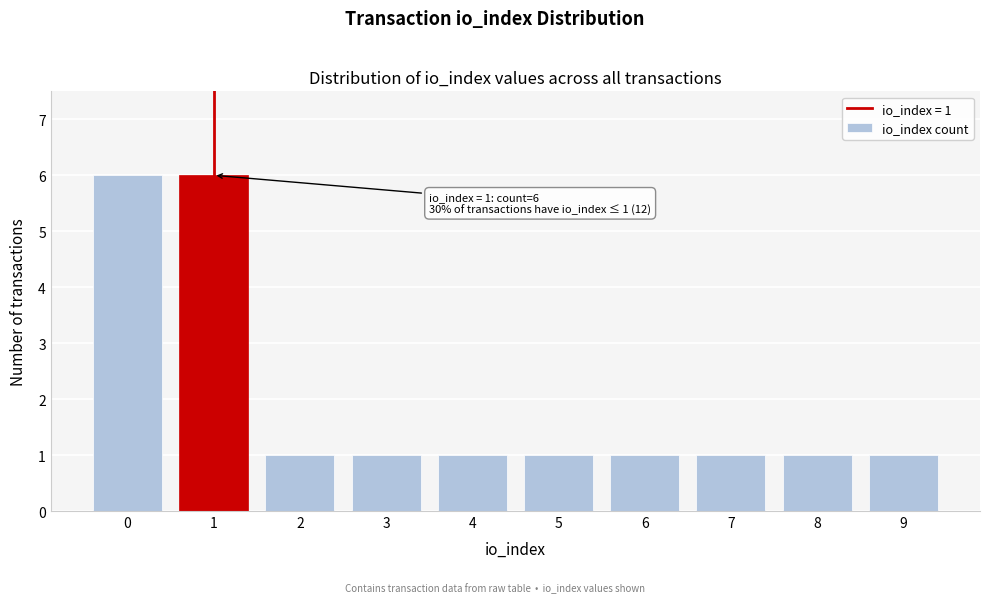

Reading right to left, extract all data points from this chart.

9=1	8=1	7=1	6=1	5=1	4=1	3=1	2=1	1=6	0=6